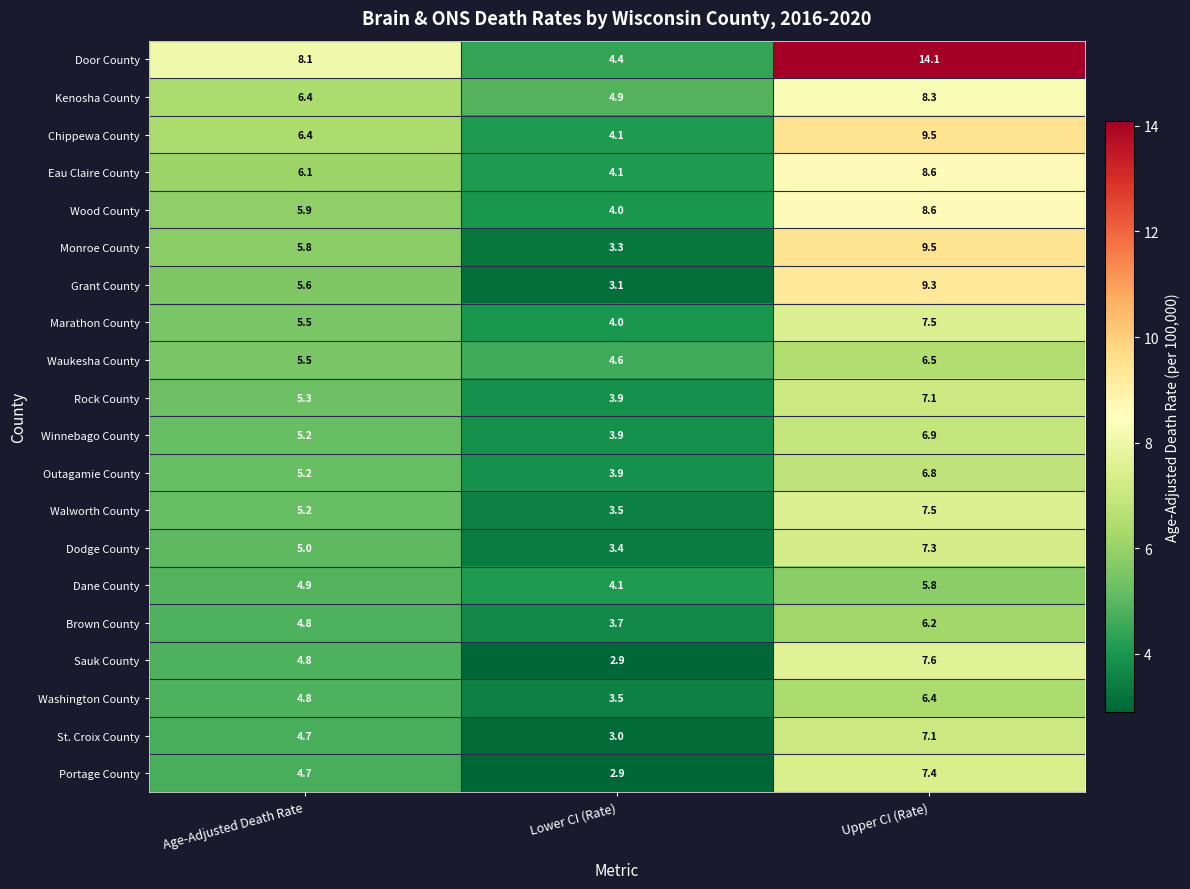

True or false: Marathon County has a value of 4.0 at Lower CI (Rate).

True